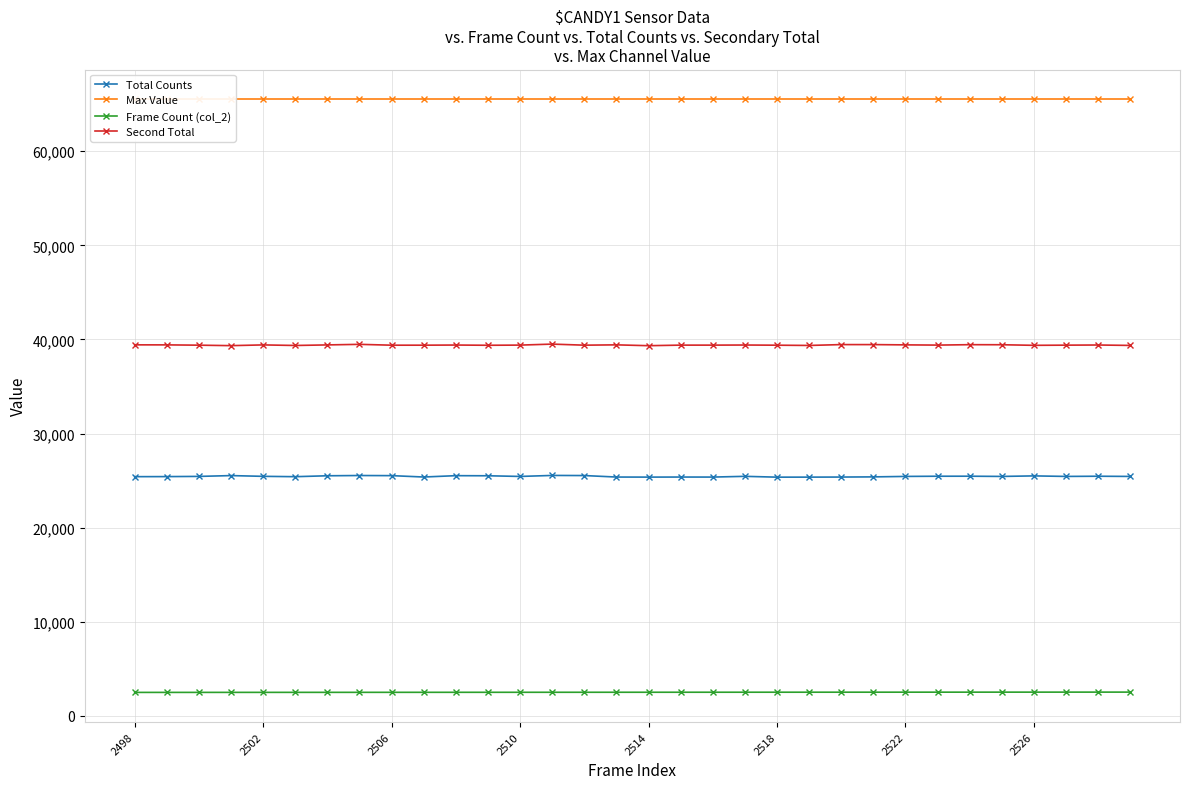

How many values in the Total Counts series are below 25449?

15